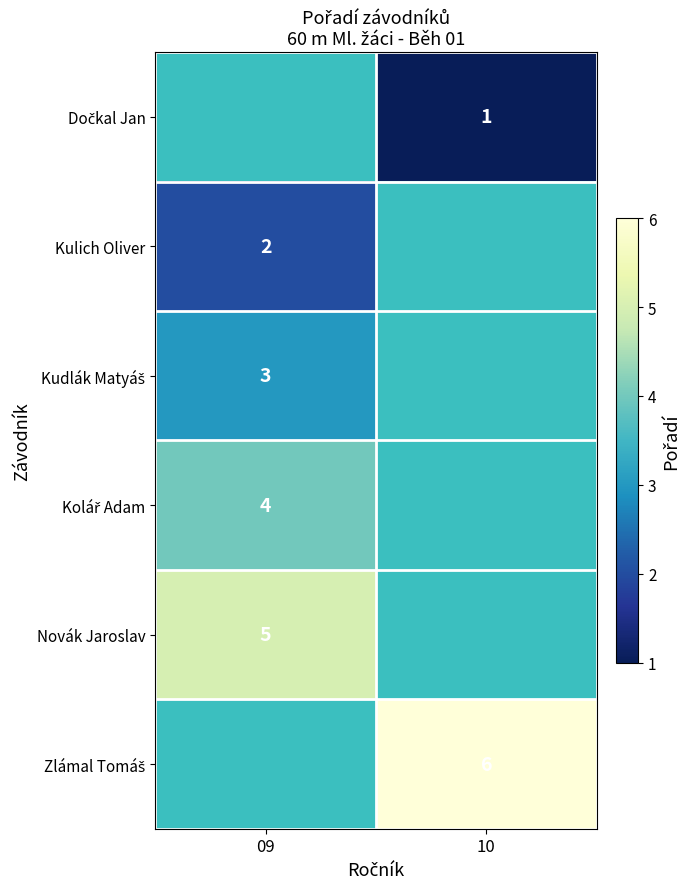

The Kulich Oliver series shows 2 at 09. True or false?

True